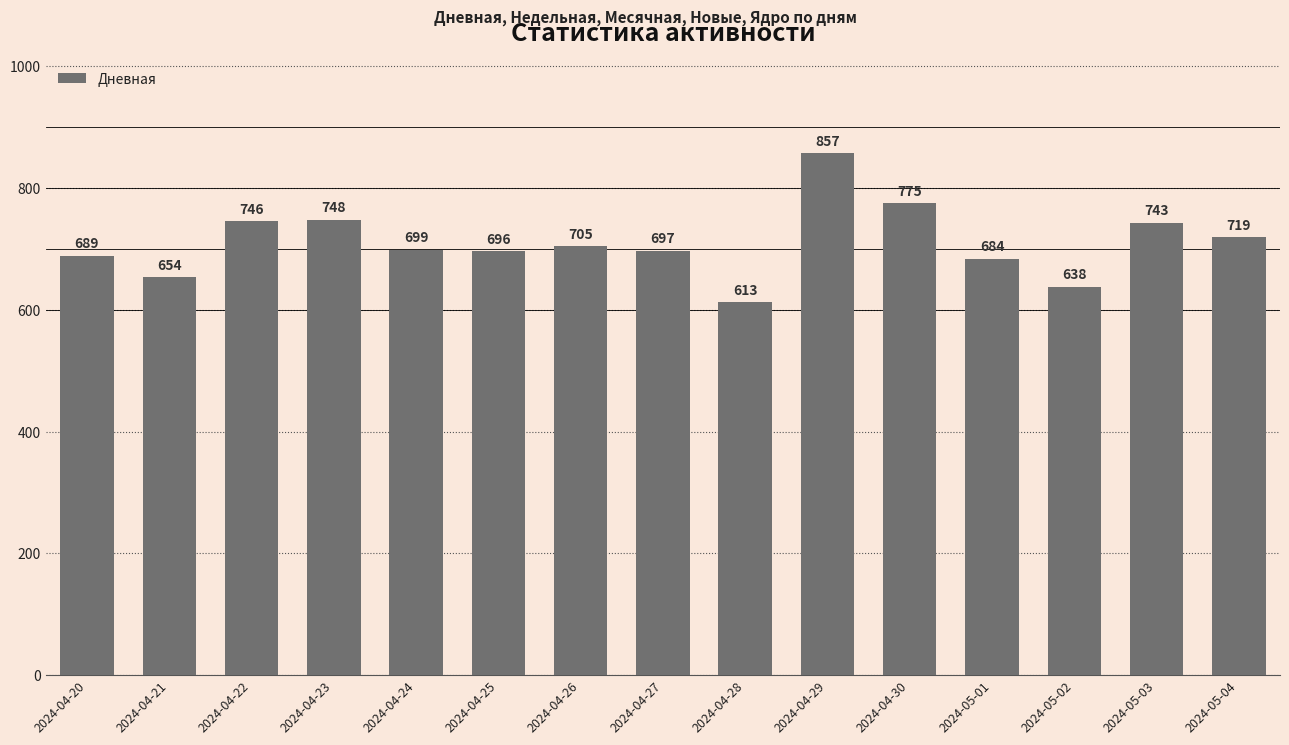

What is the label of the 3rd bar from the left?

2024-04-22